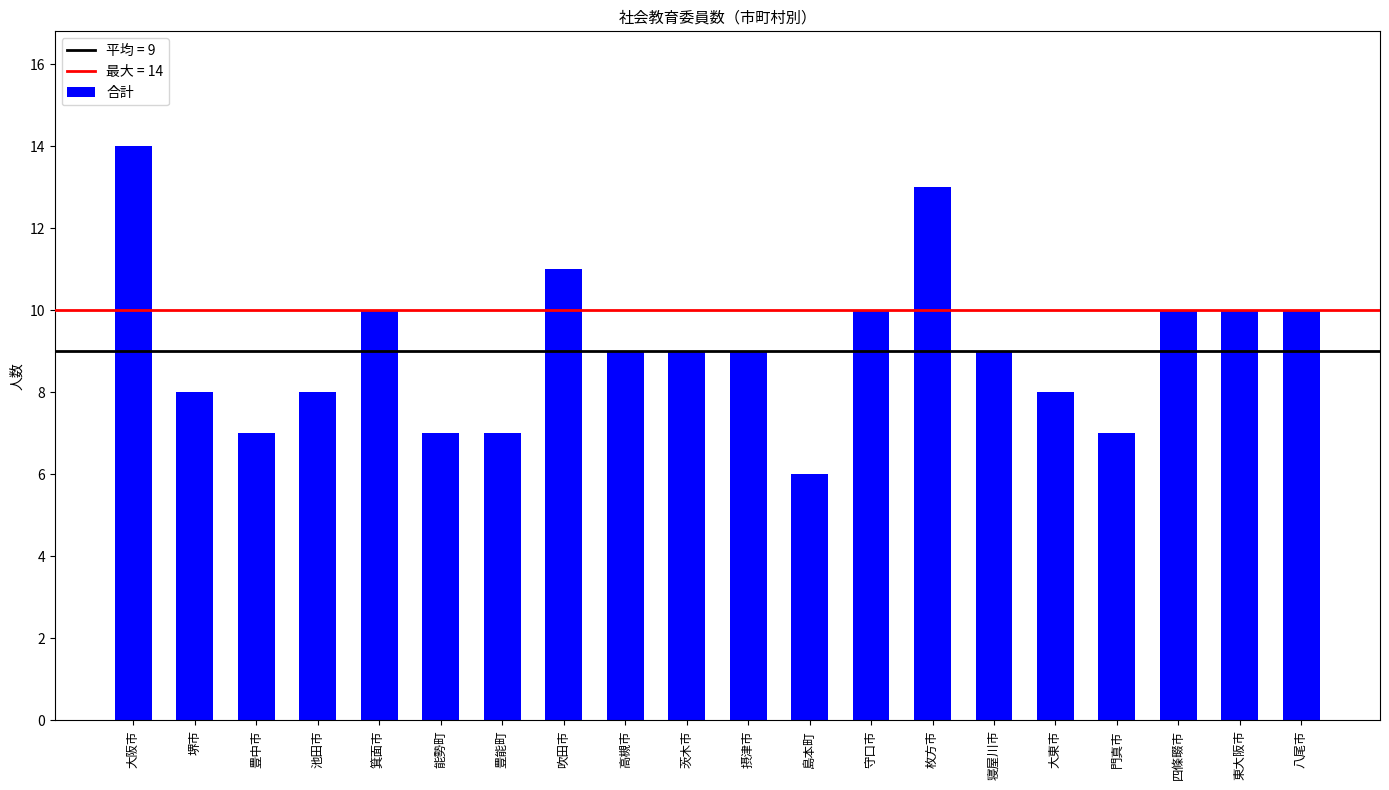

Reading left to right, what are all the values shown in this chart?

14	8	7	8	10	7	7	11	9	9	9	6	10	13	9	8	7	10	10	10